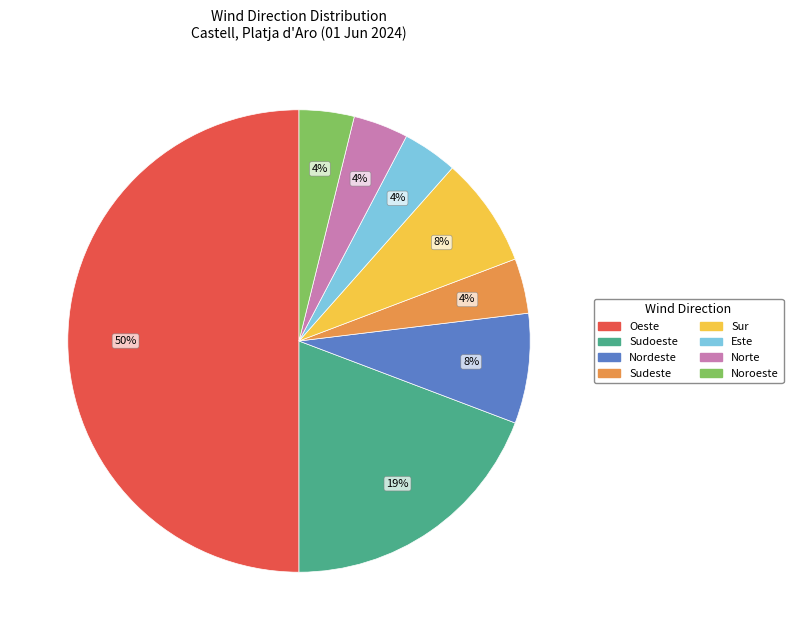

Count the number of slices in the pie.

8